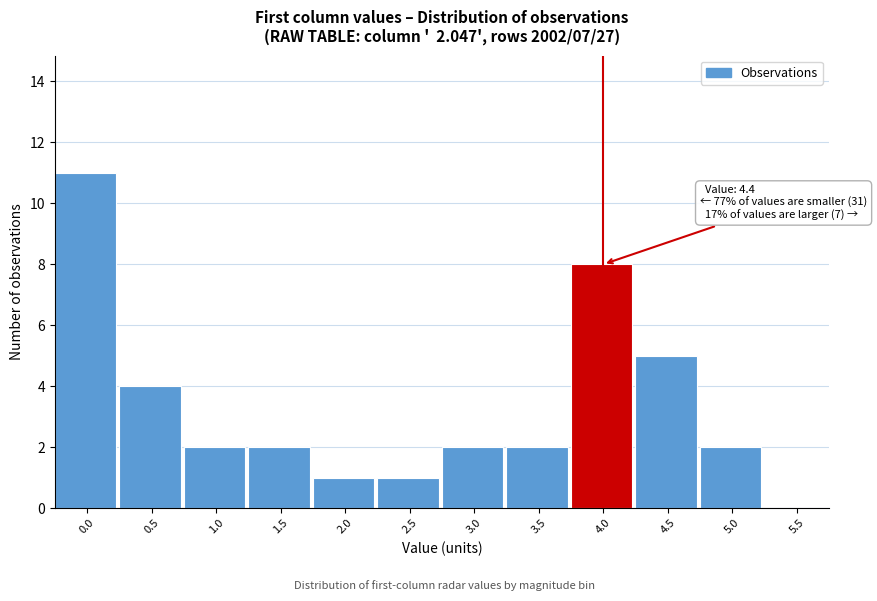

Reading left to right, transcribe all the data shown in this chart.

0.0=11	0.5=4	1.0=2	1.5=2	2.0=1	2.5=1	3.0=2	3.5=2	4.0=8	4.5=5	5.0=2	5.5=0